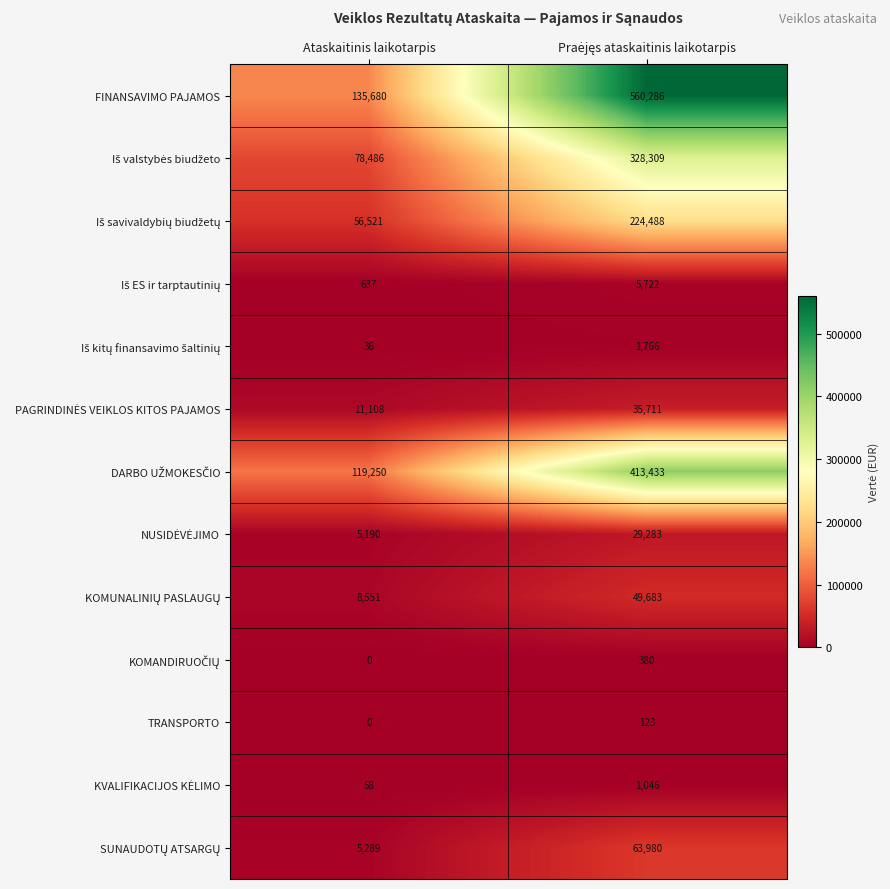

What is the highest value of the TRANSPORTO series?

123